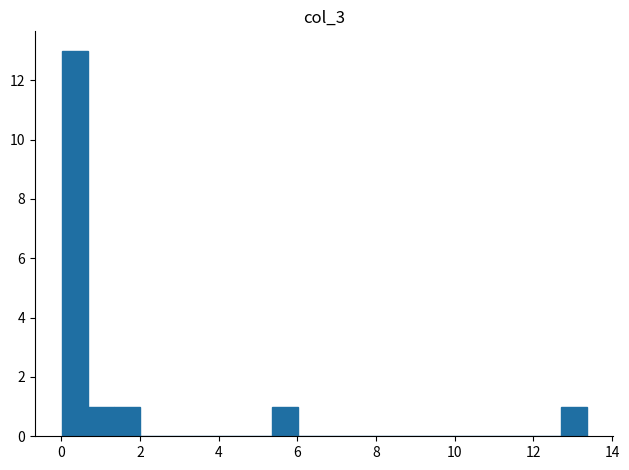

Around what value on the x-axis is the tallest bar? Give the approximate position of its centre, as read against the axis.

0.4